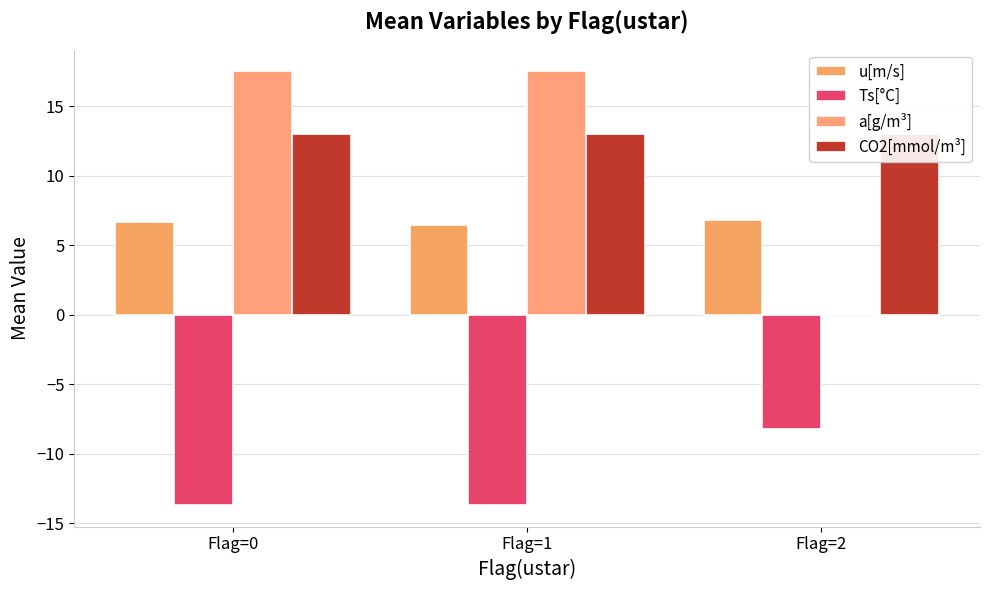

What is the sum of all u[m/s] values?

20.0